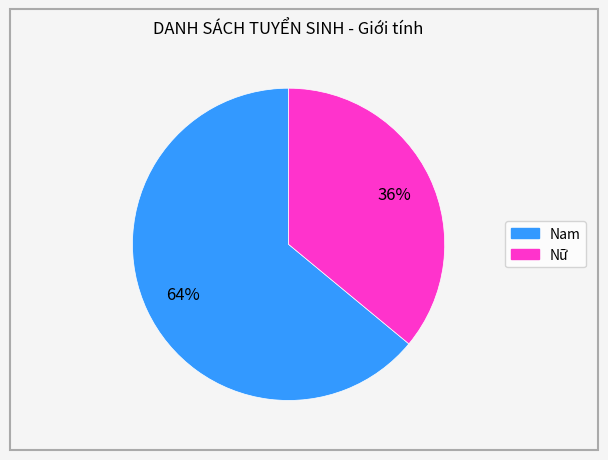

The Nam slice represents 72% of the pie. True or false?

False